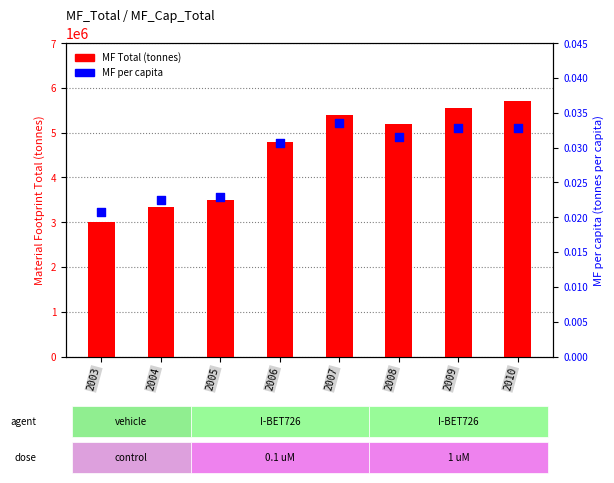

What is the total value across all series at 2007?

5391000.0